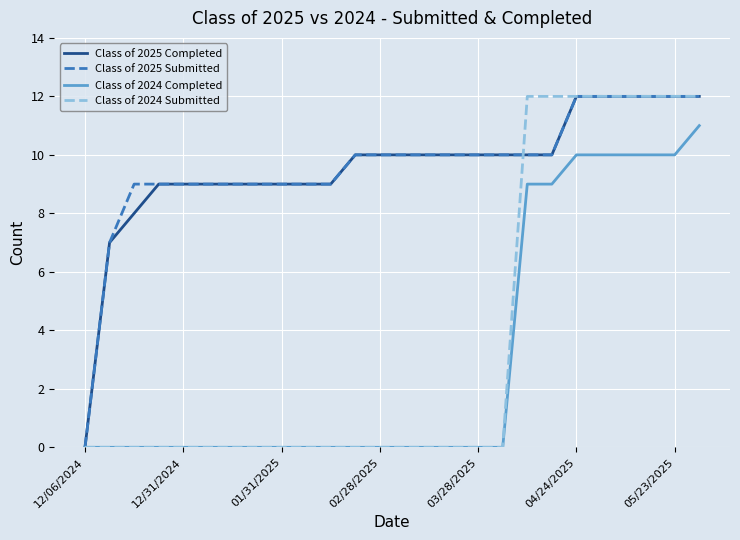

What is the highest value of the Class of 2025 Completed series?

12